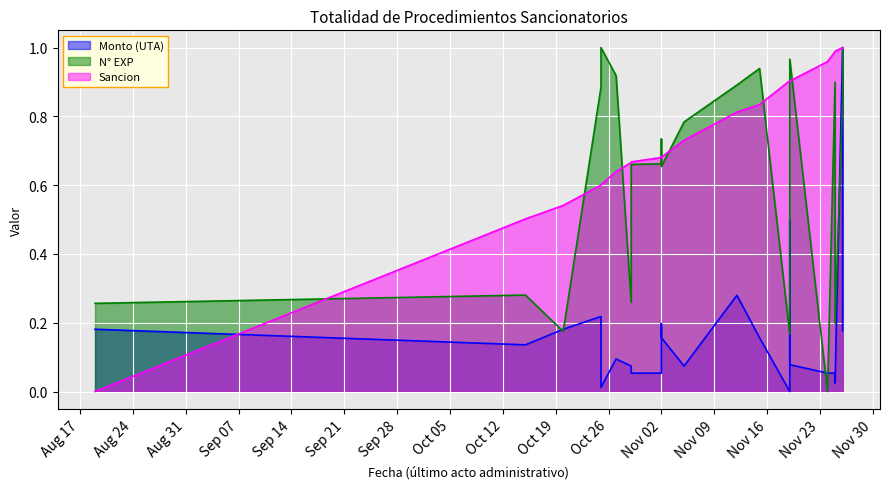

How many series are shown in this chart?

3